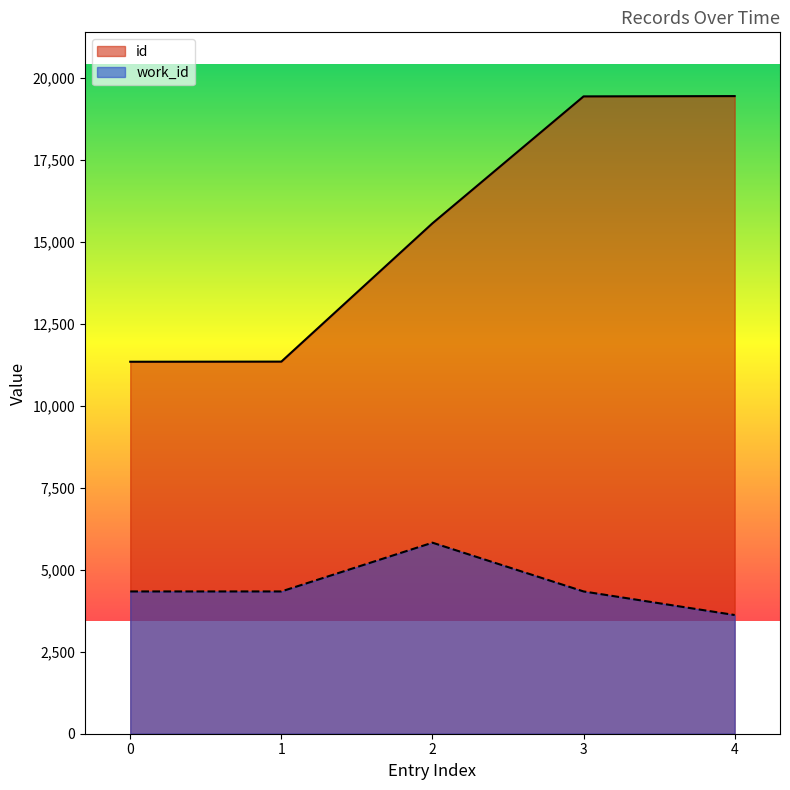

What is the minimum value for work_id?

3620